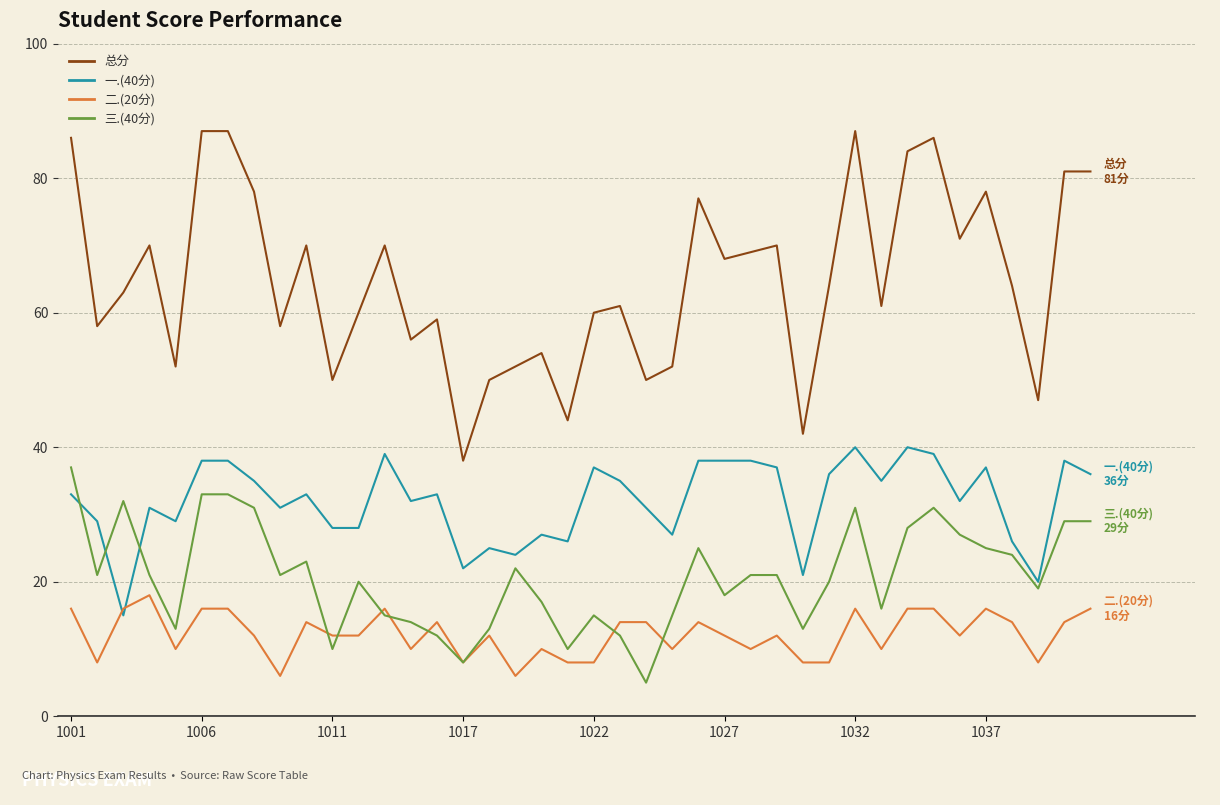

What is the maximum value shown in the chart?

87